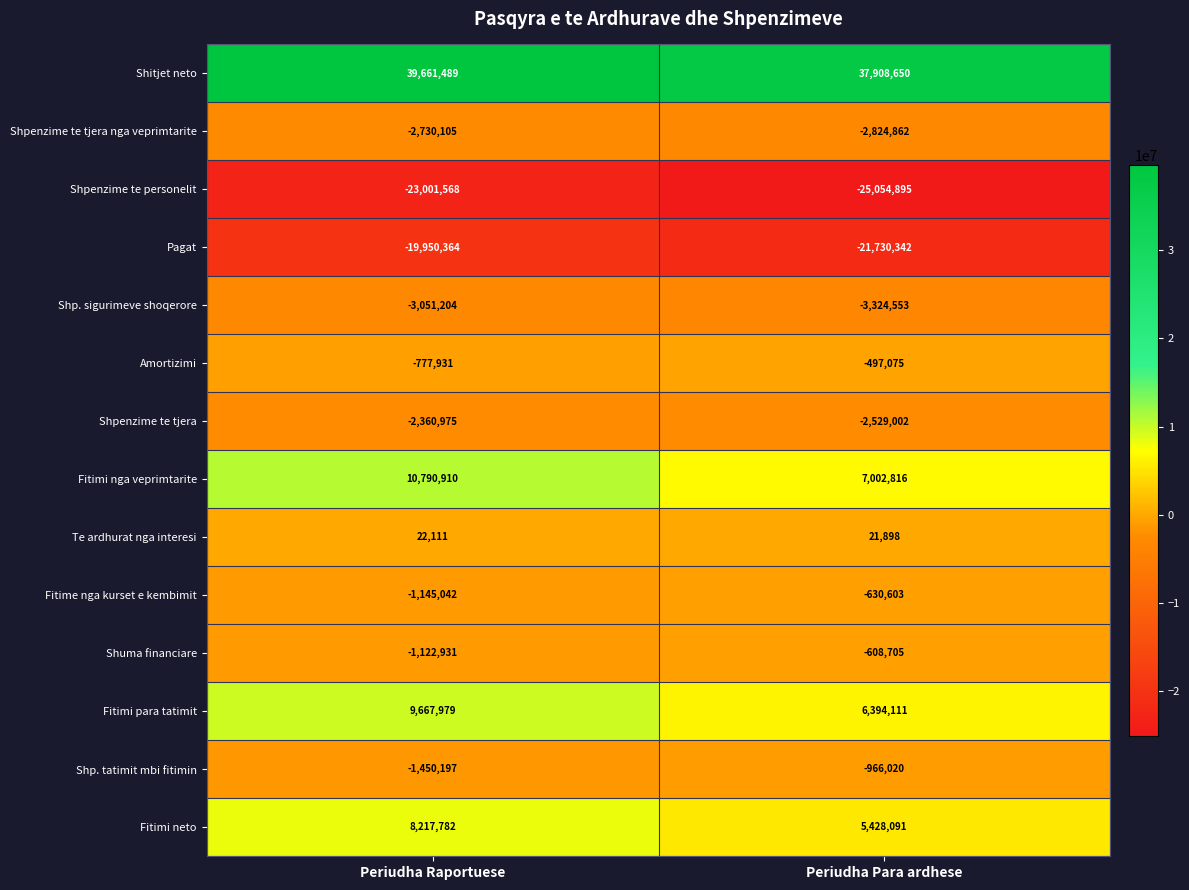

What is the total value across all series at Periudha Raportuese?

12769954